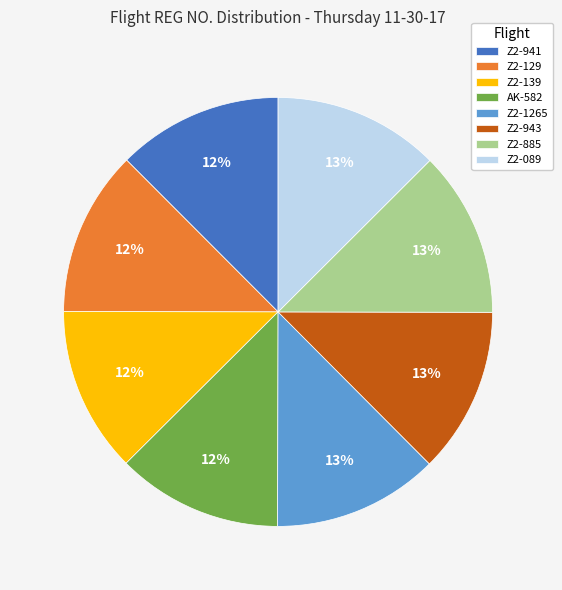

True or false: Z2-089 accounts for 18% of the total.

False